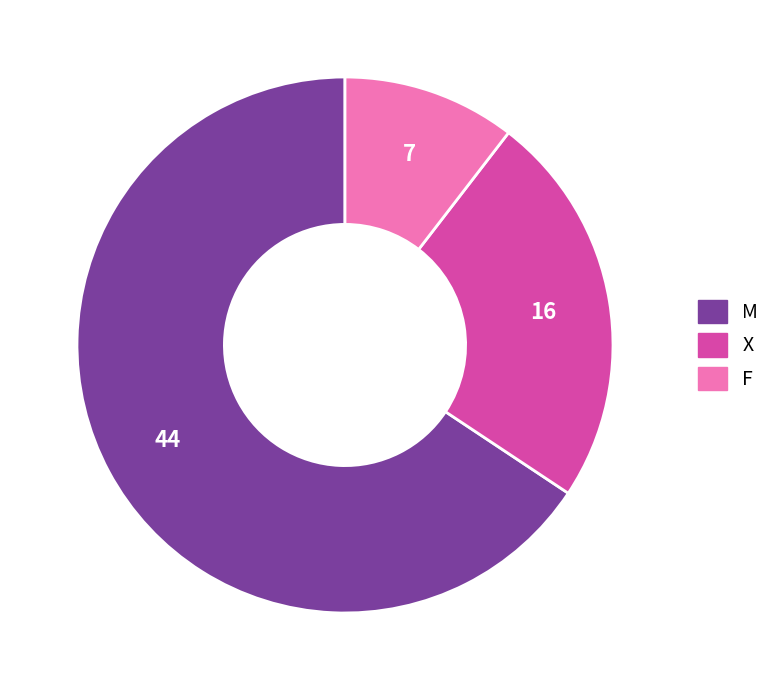

Is M the majority of the pie?

Yes